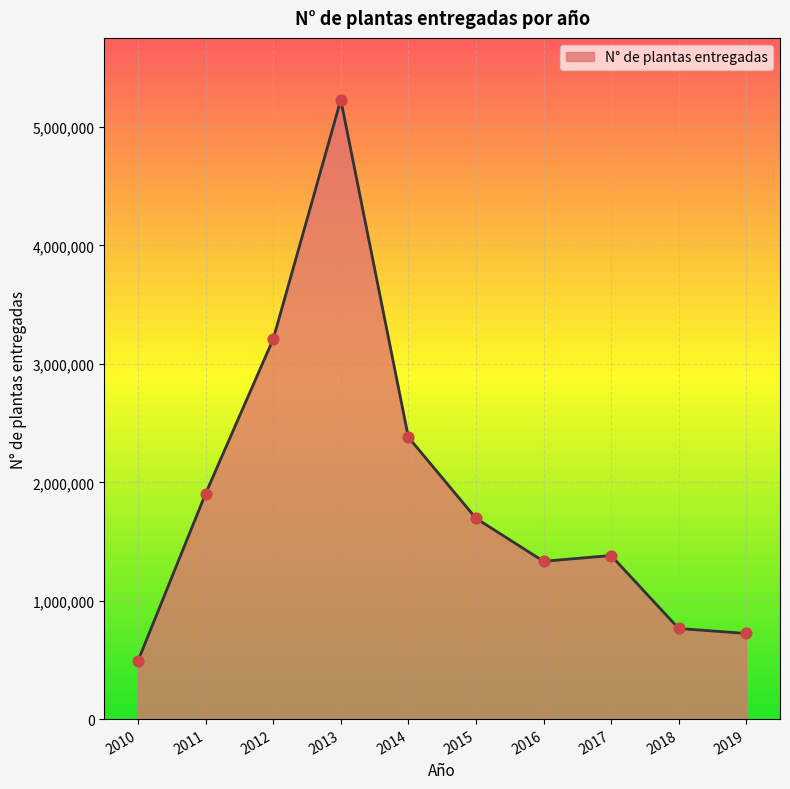

Approximately how many times larger is the value at 2011 compared to 2015?

1.1